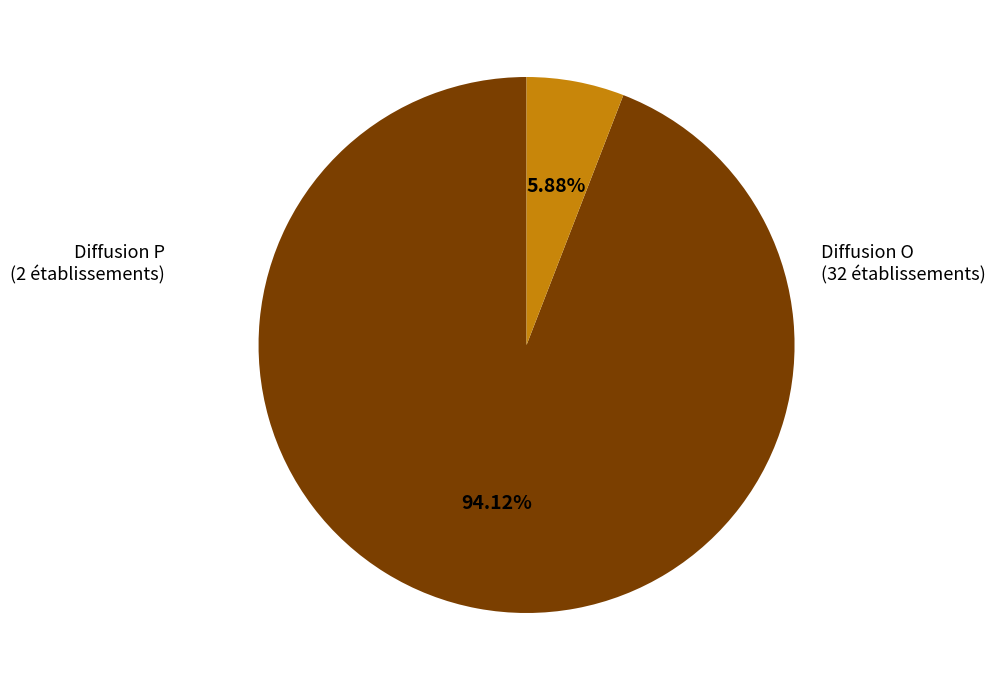

Is there a majority slice in this chart?

Yes